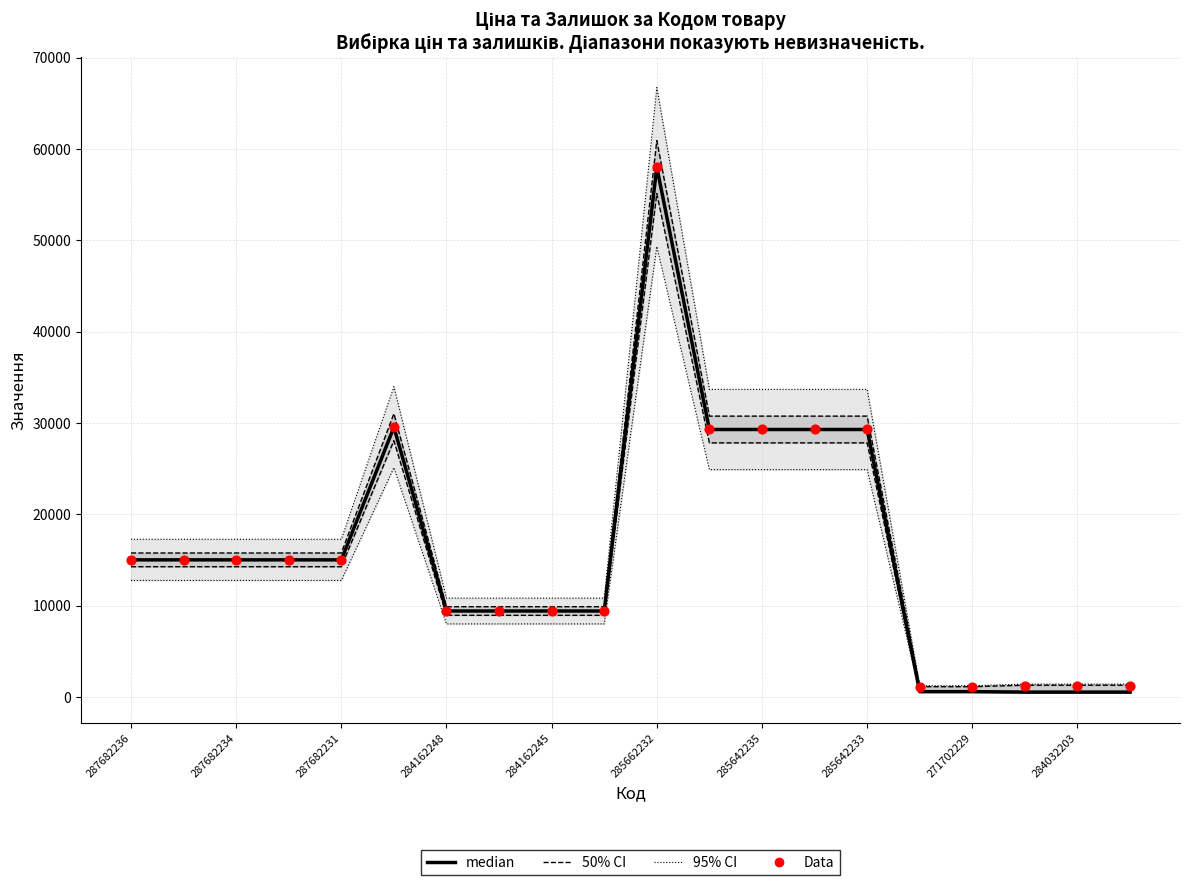

Which series reaches the minimum Y coordinate?

95% CI